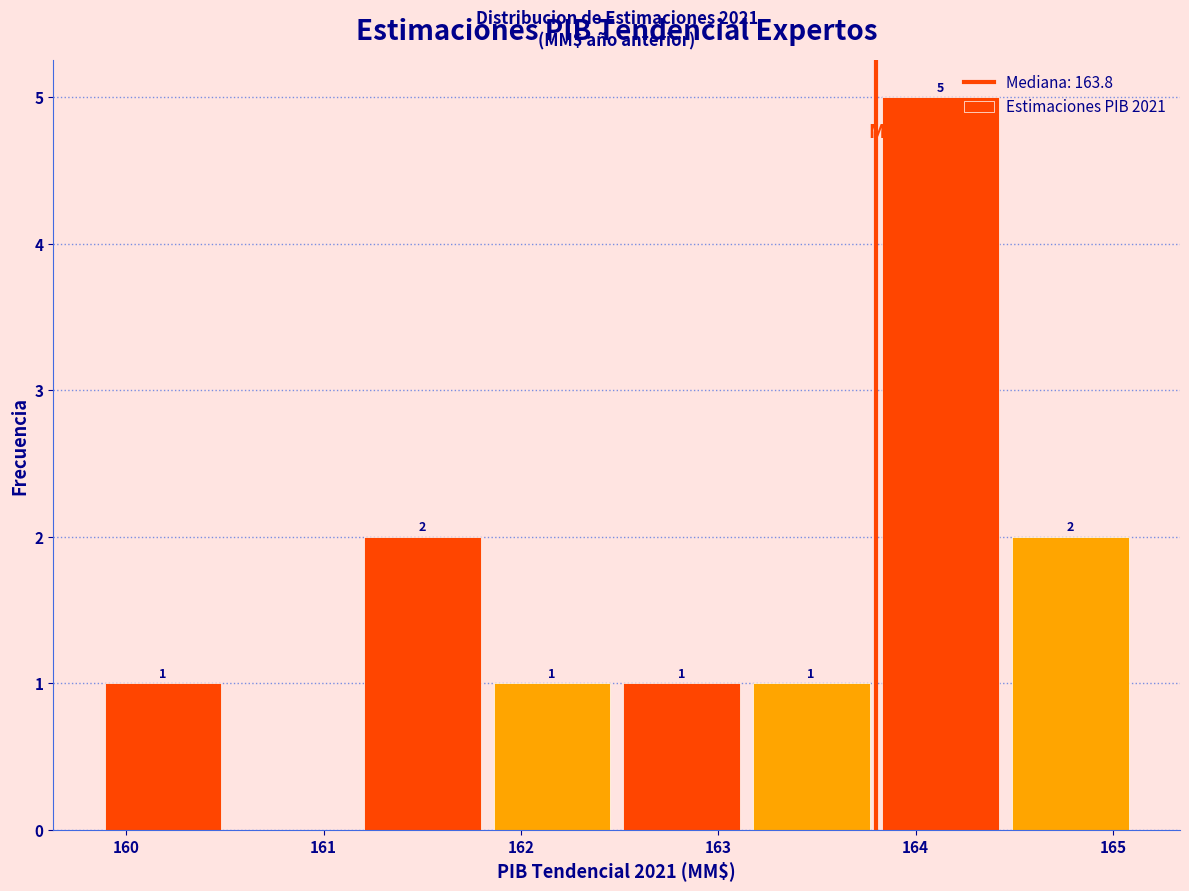

Over which range of the x-axis is the bar tallest?

163.8 to 164.5